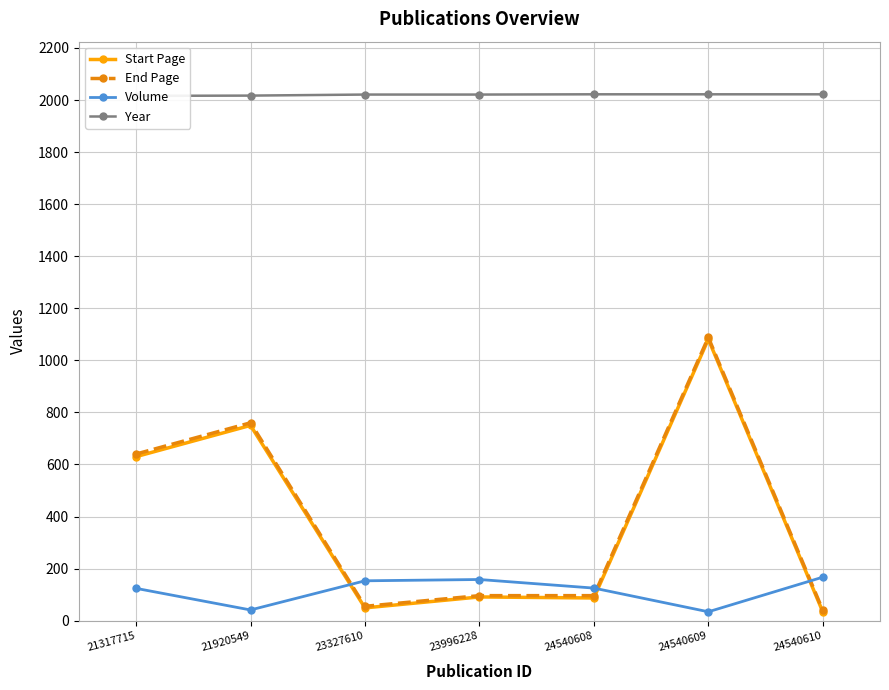

At 24540609, list the series in order from smallest to largest.

Volume, Start Page, End Page, Year